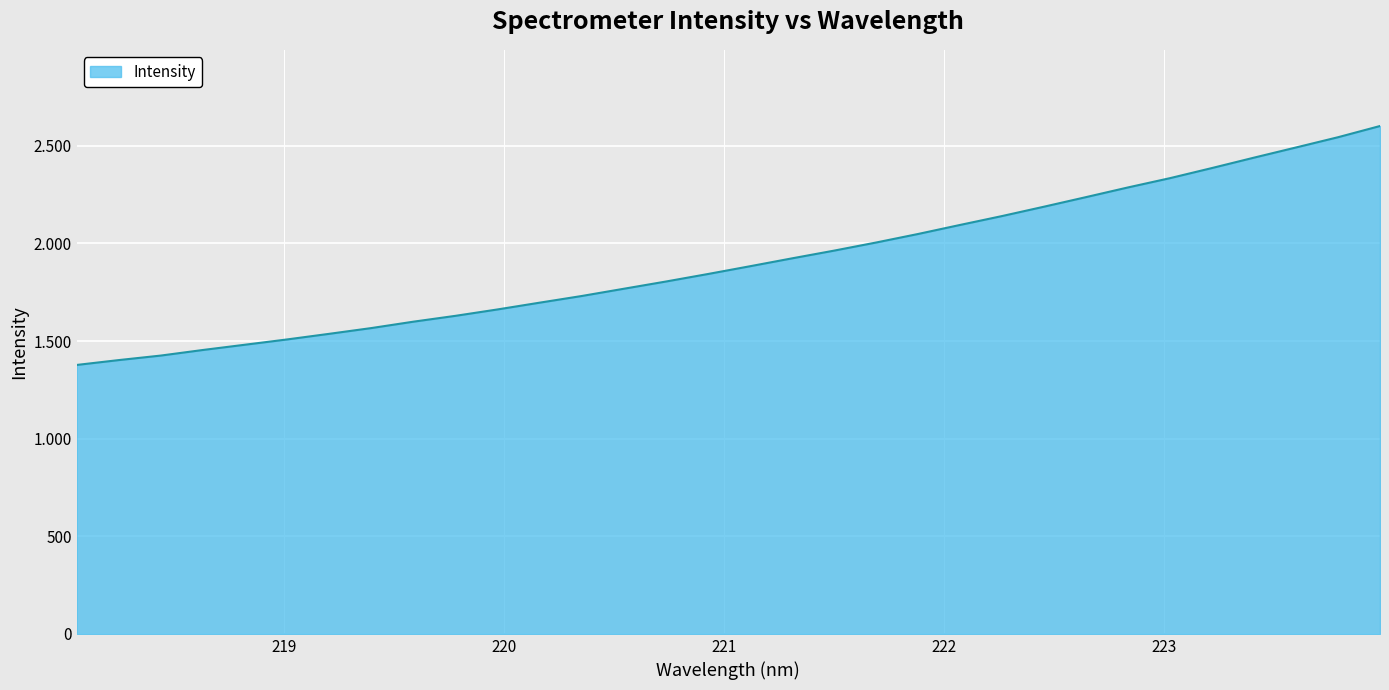

What is the difference between the second highest and second lowest values?

1141.5